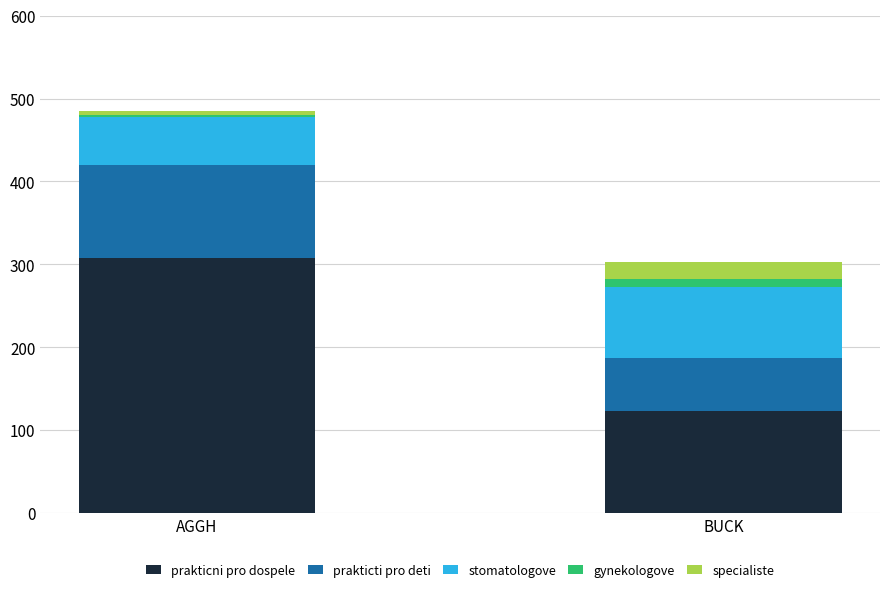

The value of prakticni pro dospele at AGGH is 307.7. True or false?

True